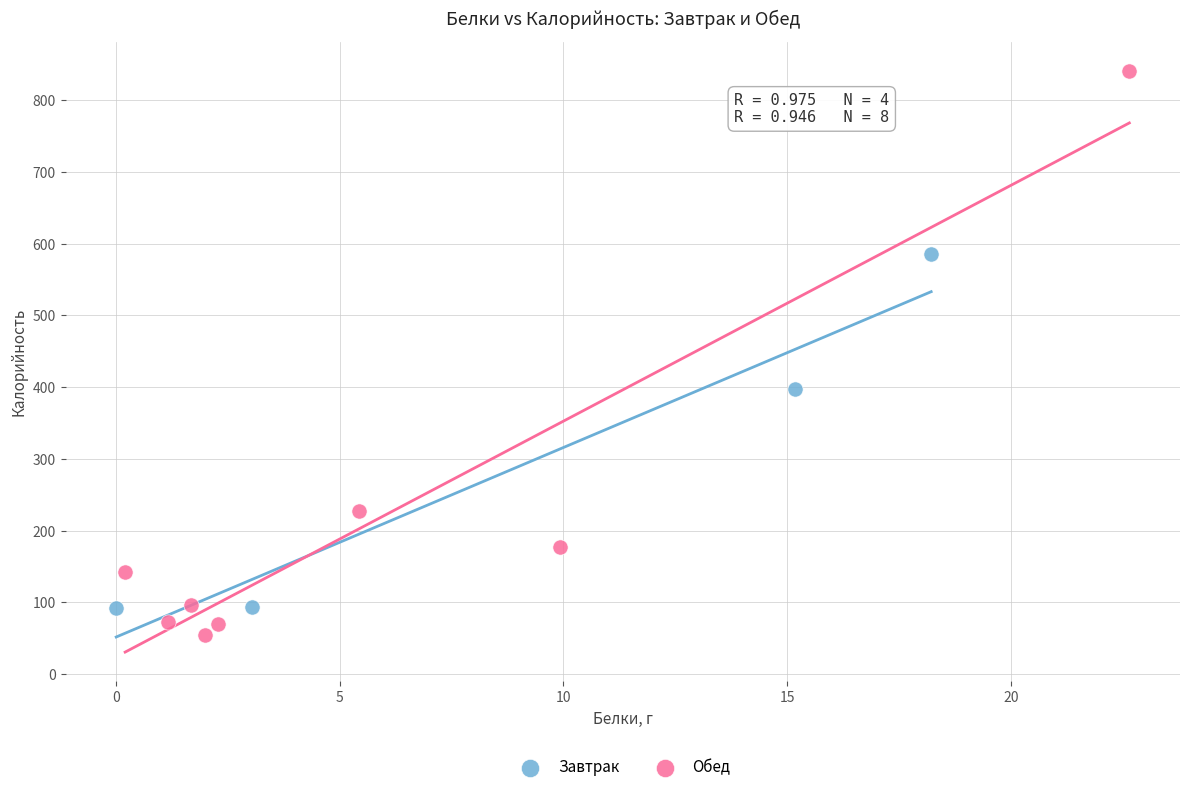

Which series reaches the maximum Y coordinate?

Обед